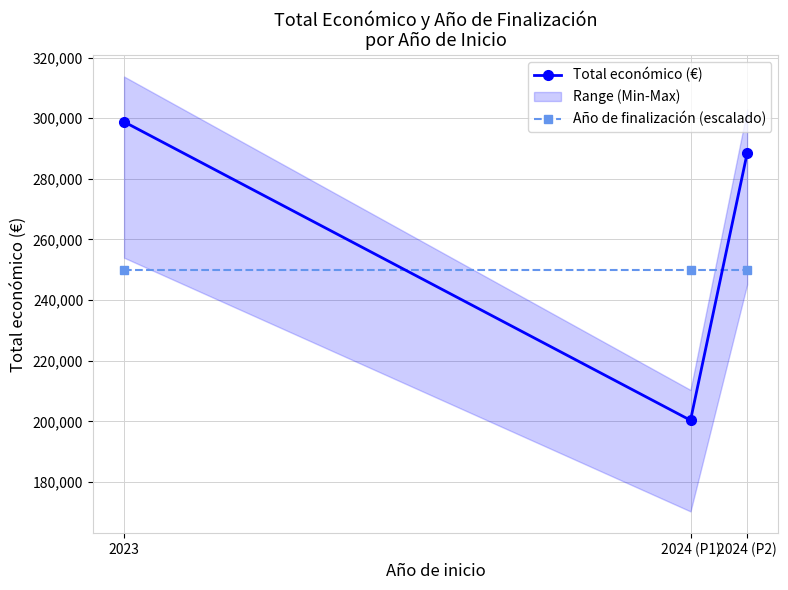

Which series has the largest range (max minus min)?

Total económico (€)